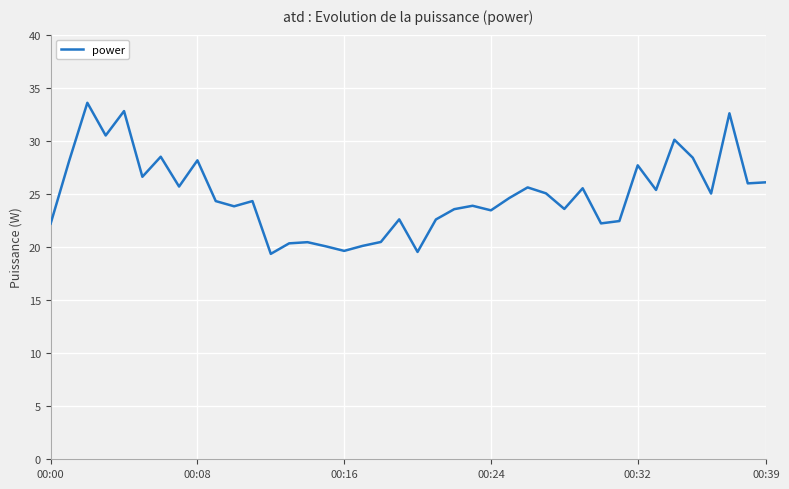

What is the maximum value shown in the chart?

33.6